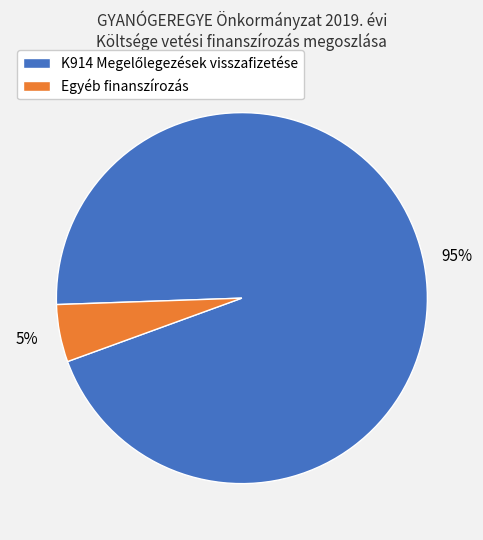

How many segments does this pie chart have?

2